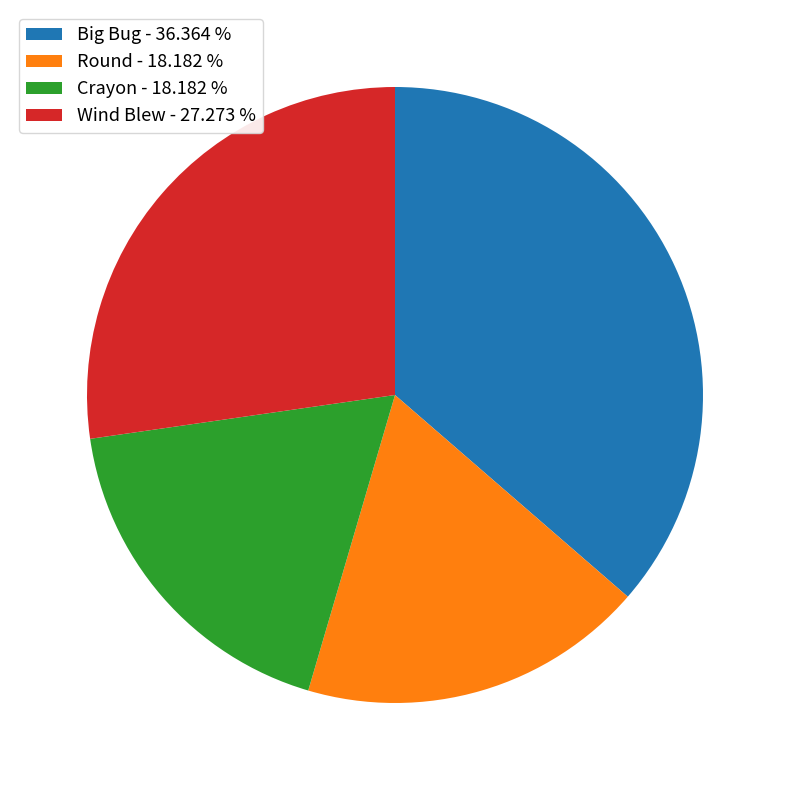

Does Round - 18.182 % account for over 50% of the chart?

No